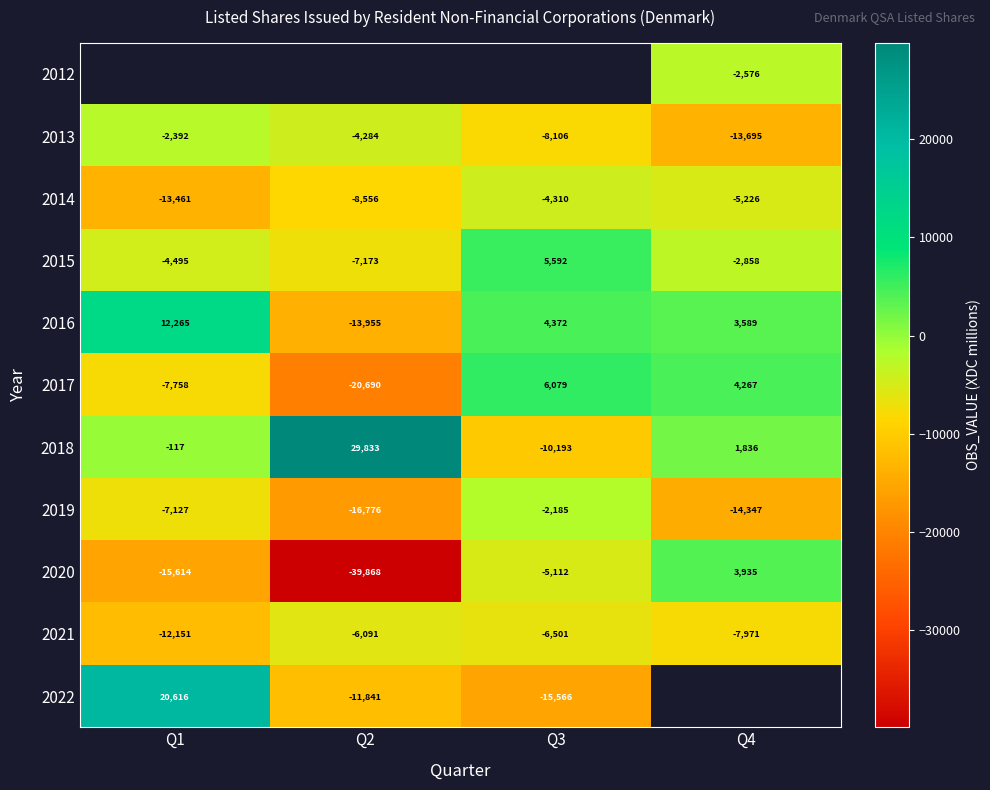

At which label does 2017 reach its peak?

Q3